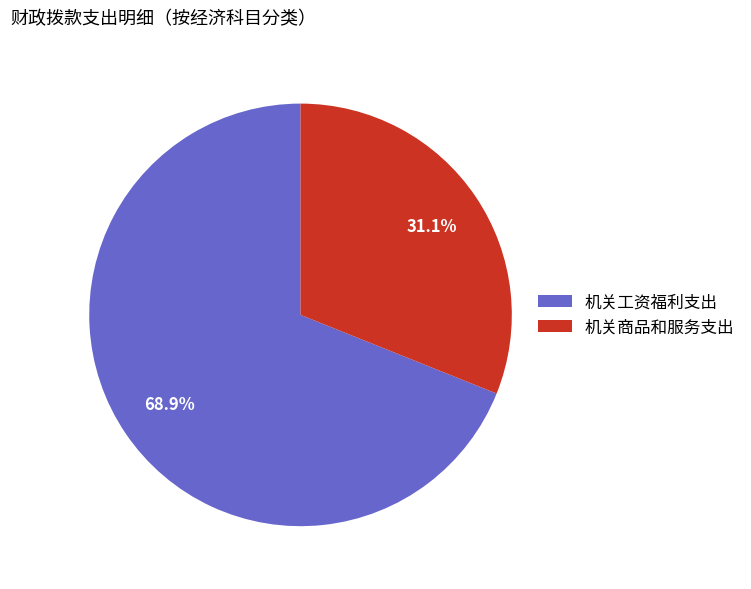

How many segments does this pie chart have?

2